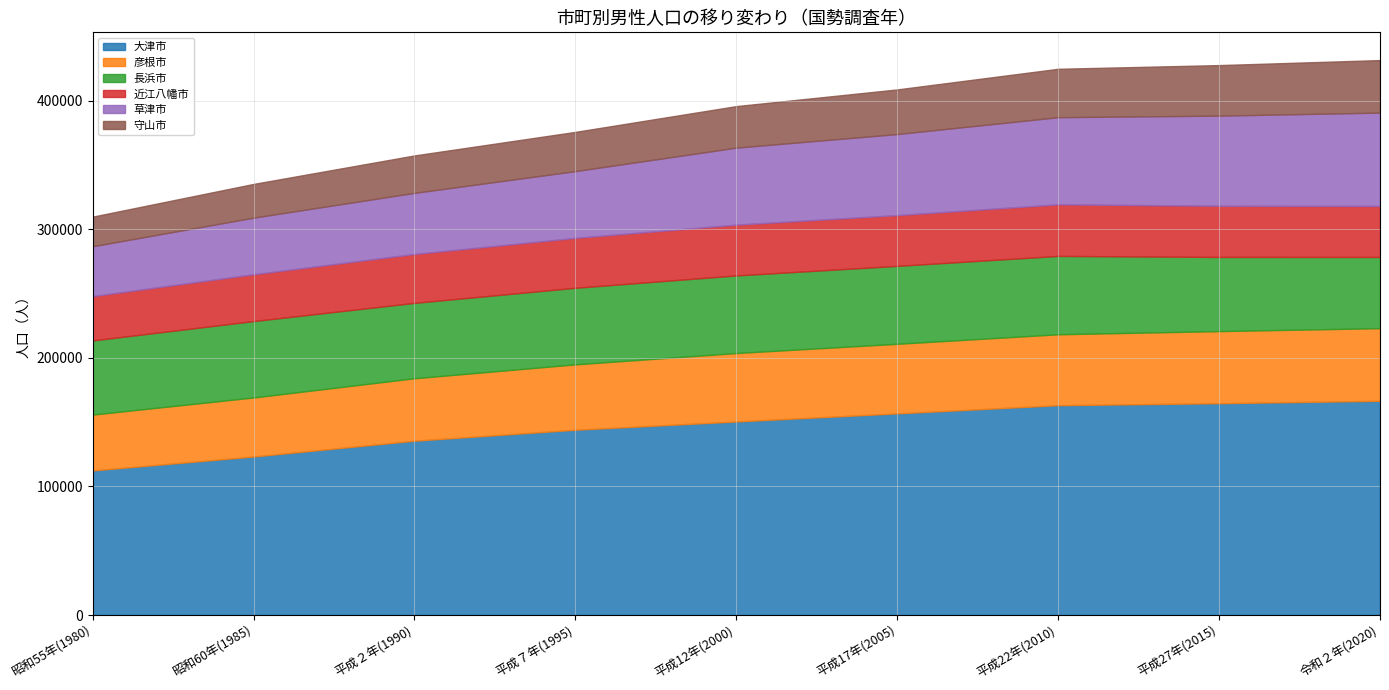

What is the difference between the highest and lowest values at 平成17年(2005)?

122158